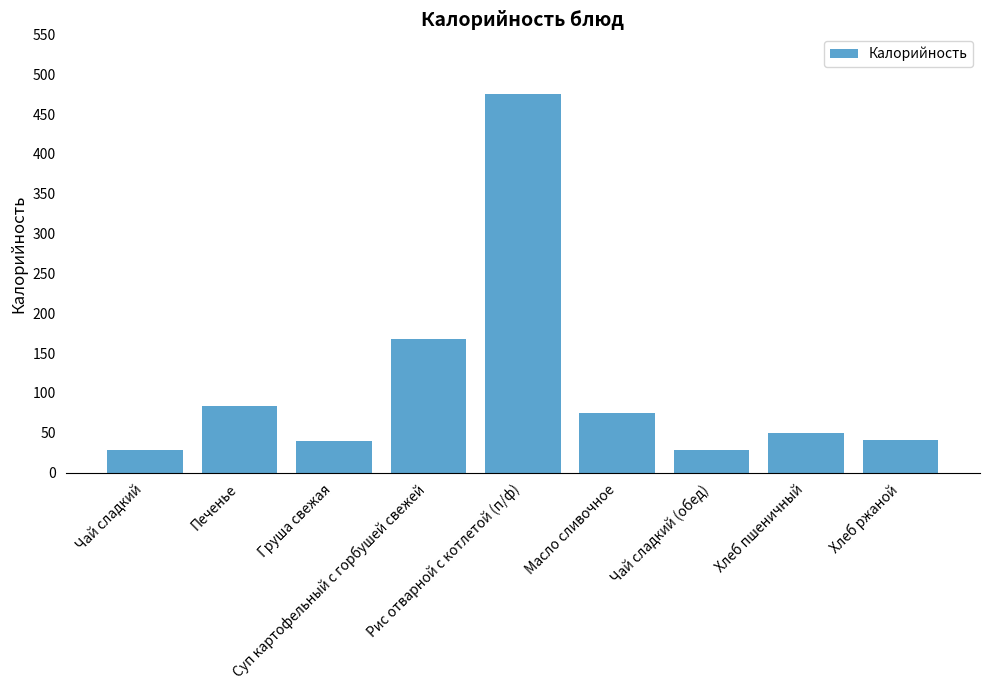

What is the average value?

109.6